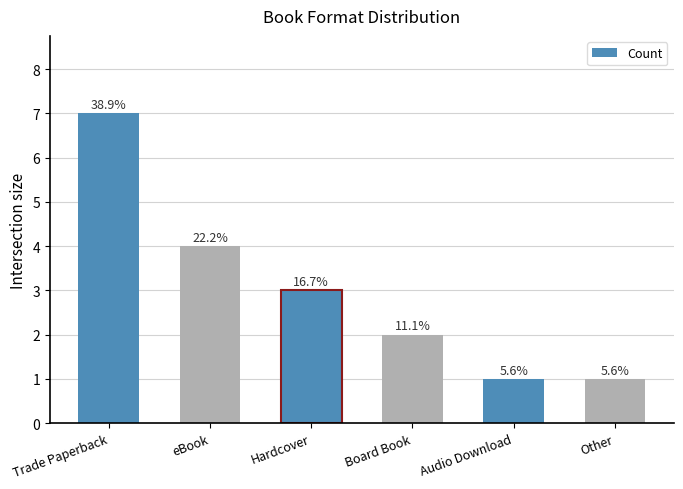

What is the sum of the values at eBook and Board Book?

6